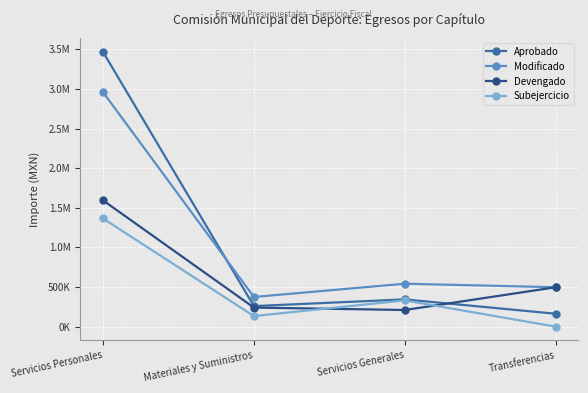

True or false: Modificado and Subejercicio intersect in this chart.

False